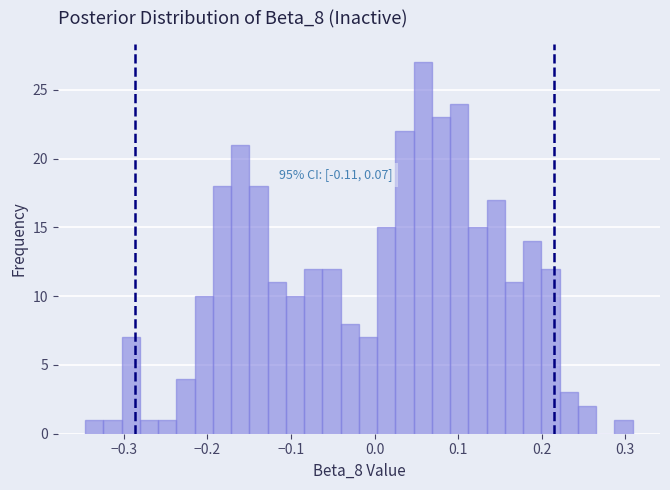

Read against the x-axis, roughly where is the centre of the tallest bar?

0.06